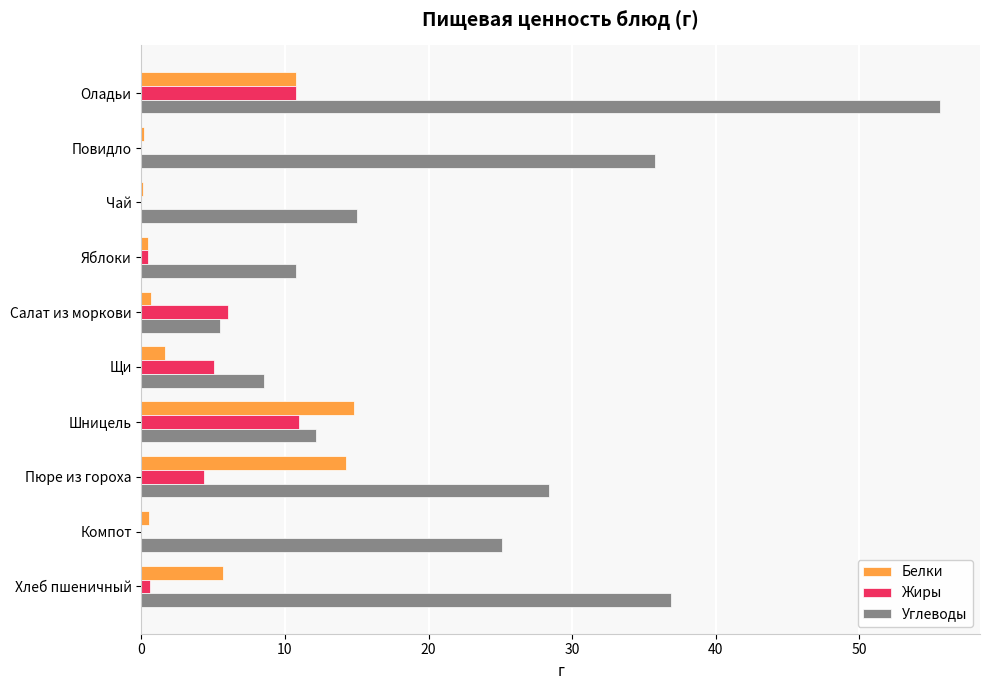

At which category does the chart reach its peak across all series?

Оладьи